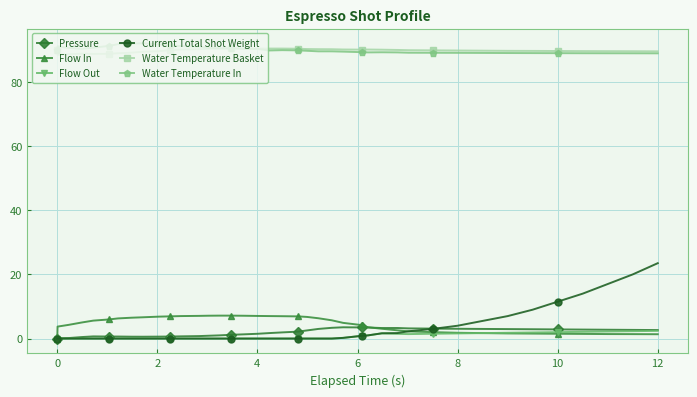

Which series has the largest range (max minus min)?

Current Total Shot Weight